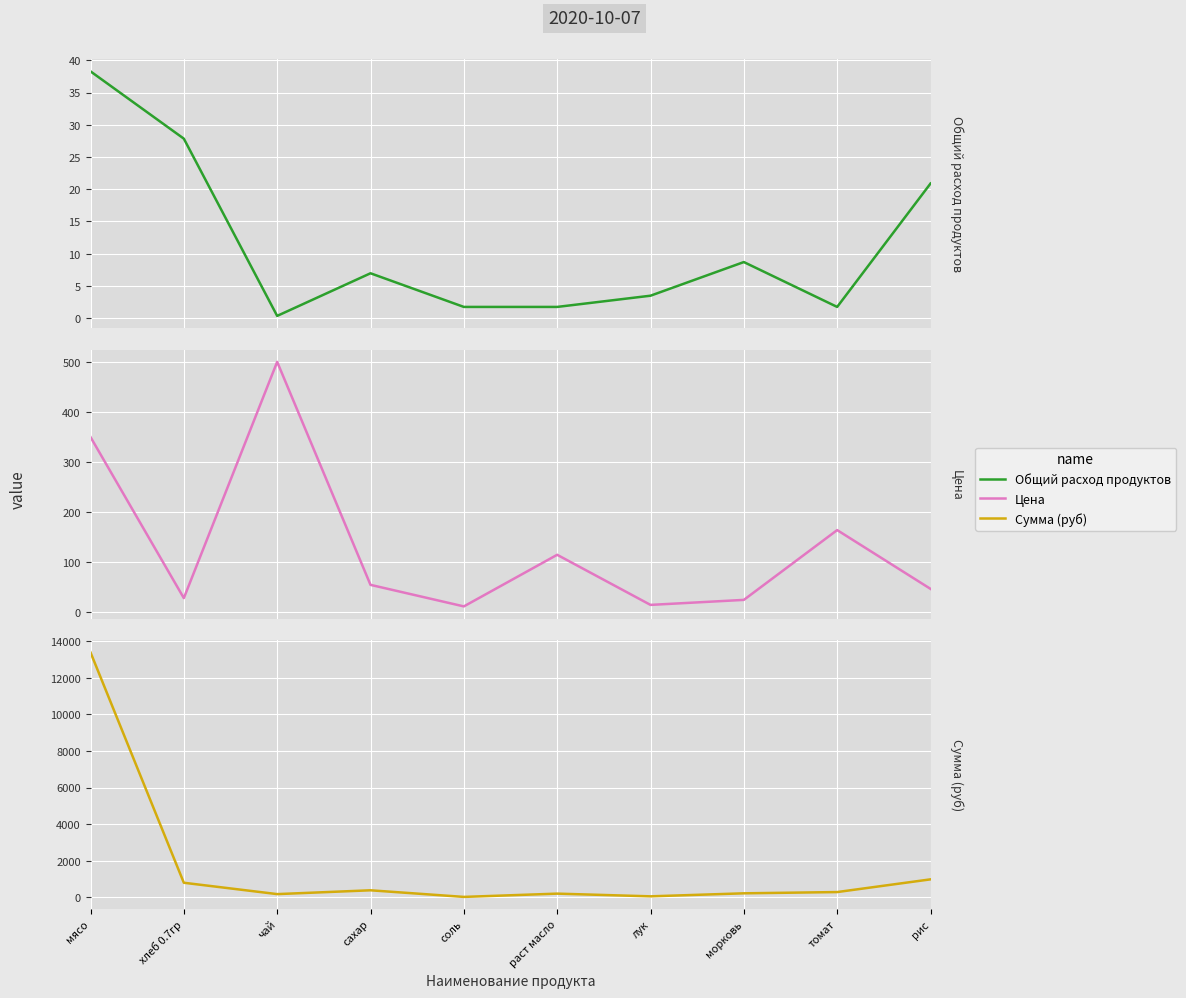

At which label does Цена first exceed 55?

мясо